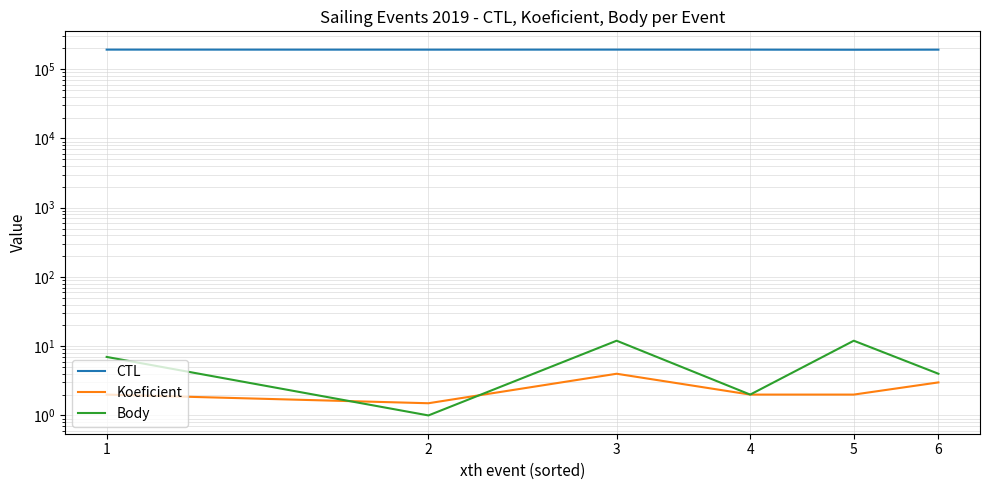

How many data points in CTL are less than 191909?

3